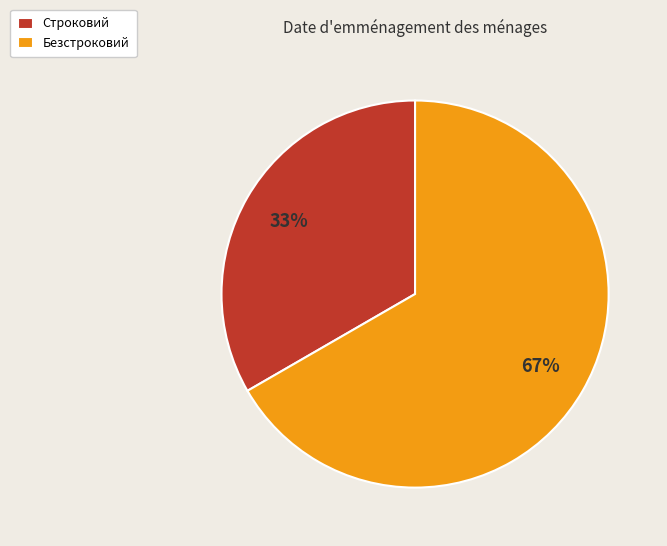

Is the sum of Строковий and Безстроковий greater than half?

Yes